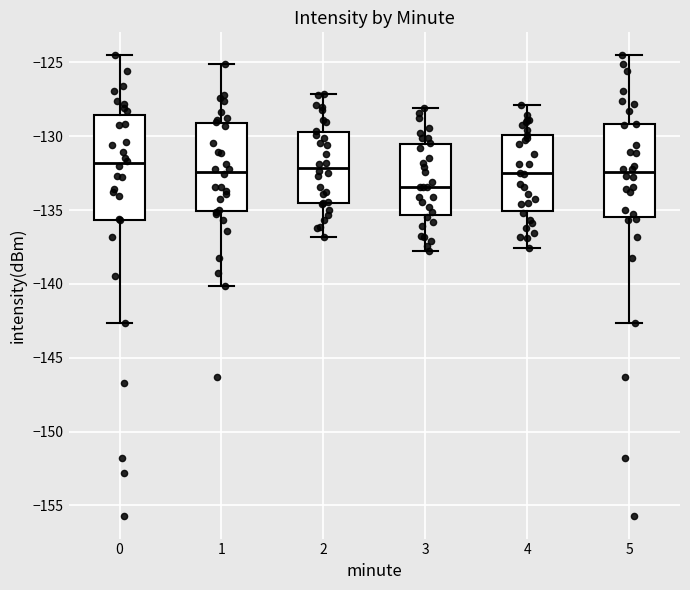

Where does the upper whisker of the box at x = 0 end on the y-axis? The values are not printed on the chart, so give them approximately, as read against the axis.

-124.5